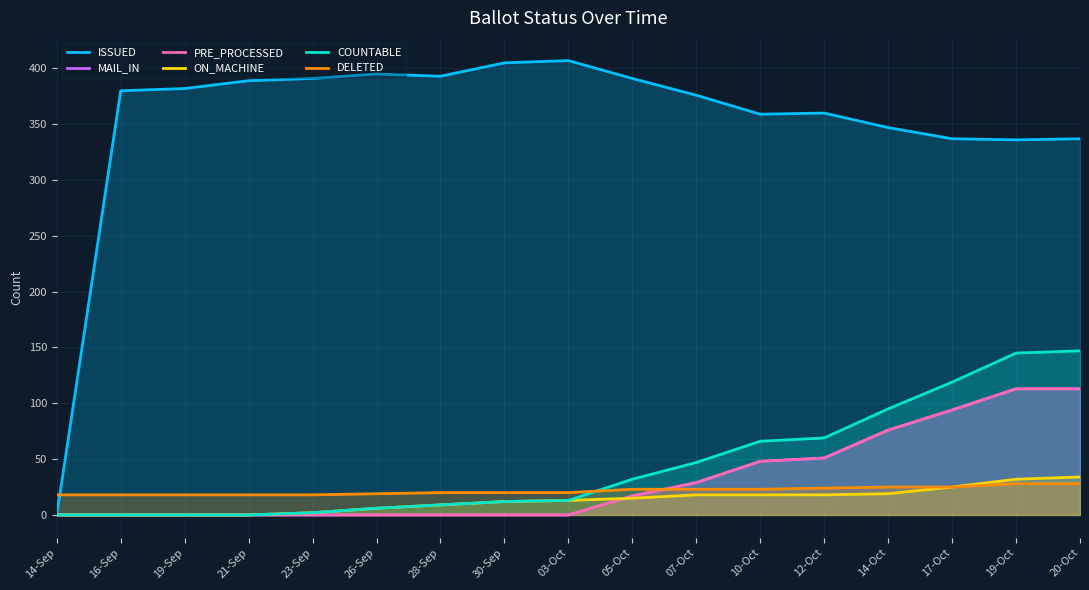

What is the value of the COUNTABLE point at the 12th from the left?

66